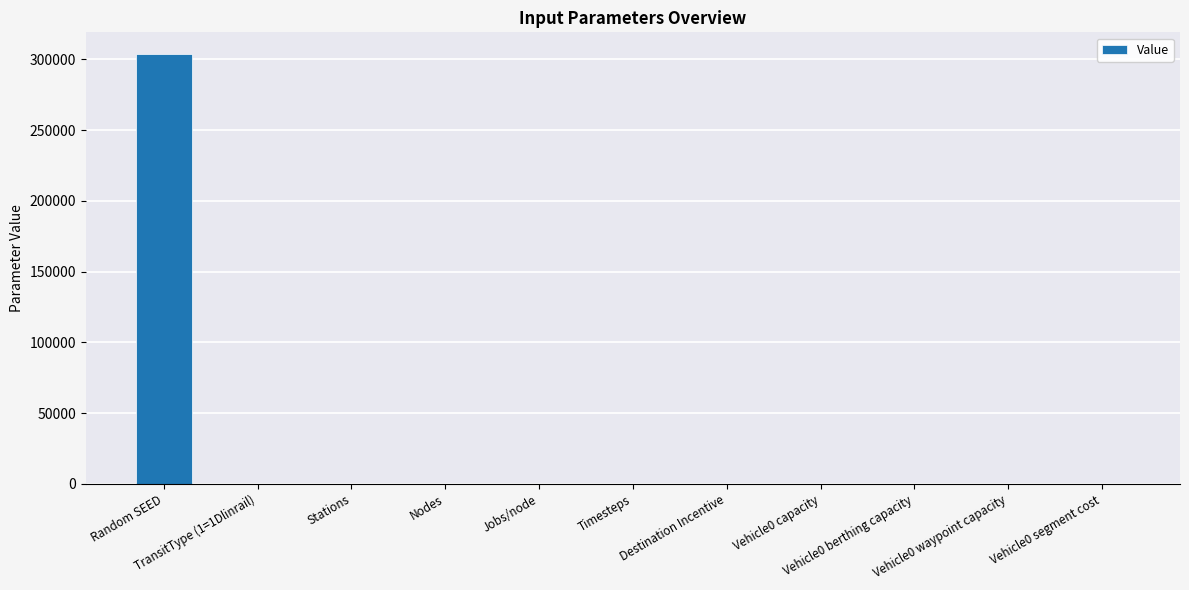

What is the sum of all values?

304064.5